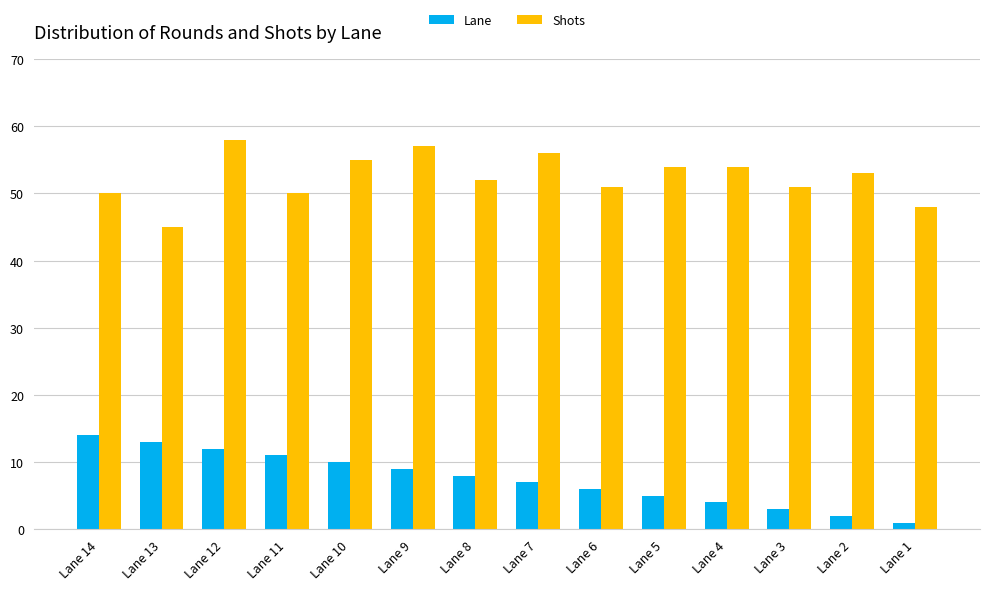

True or false: Lane has a value of 3 at Lane 3.

True